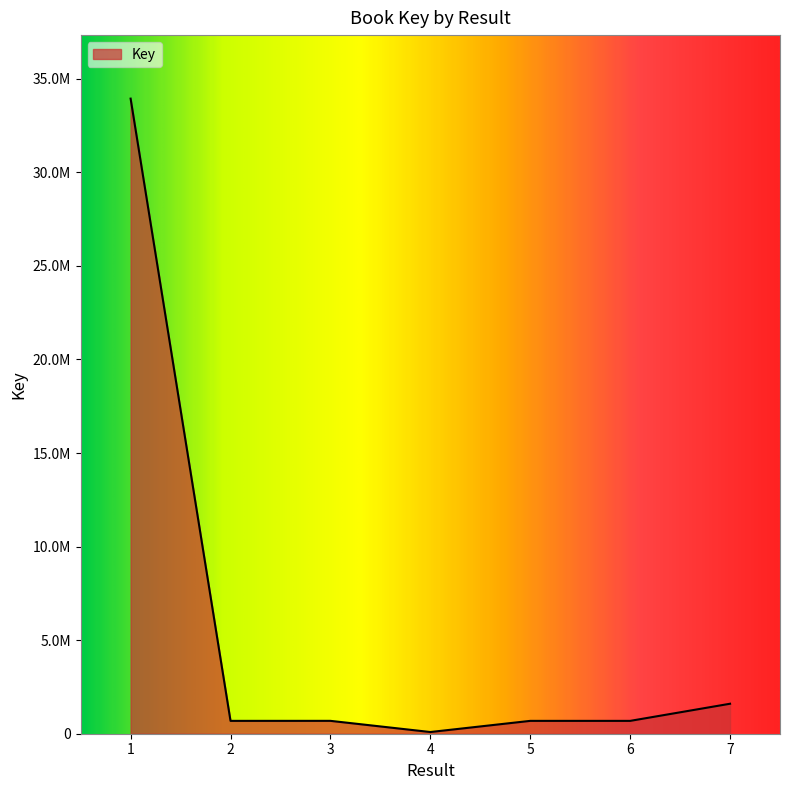

Where does the data first go above 686717?

1